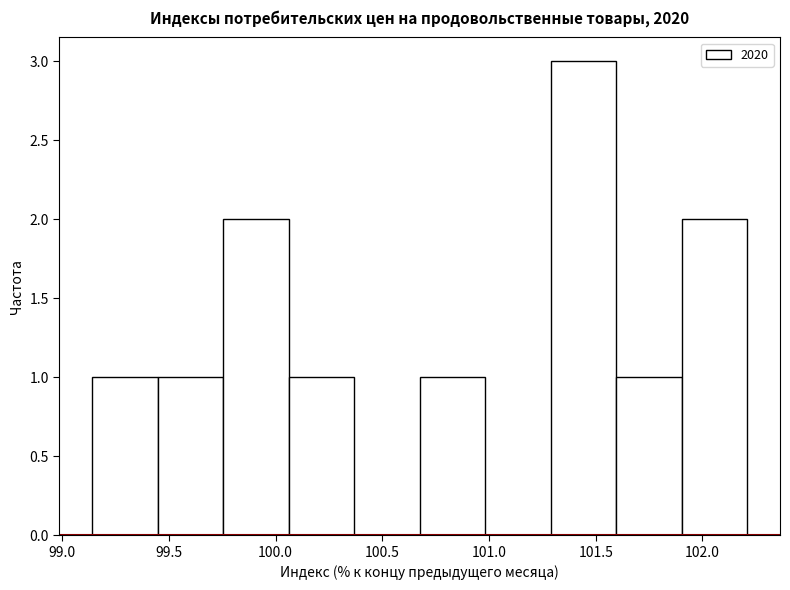

Reading left to right, list every bar in this chart as the range it spans on the x-axis followed by its height. Neither the bar edges nor the heights are printed on the chart, so give them approximately, as read against the axes.

99.15 to 99.45: 1
99.45 to 99.75: 1
99.75 to 100.05: 2
100.05 to 100.35: 1
100.35 to 100.70: 0
100.70 to 101.00: 1
101.00 to 101.30: 0
101.30 to 101.60: 3
101.60 to 101.90: 1
101.90 to 102.20: 2